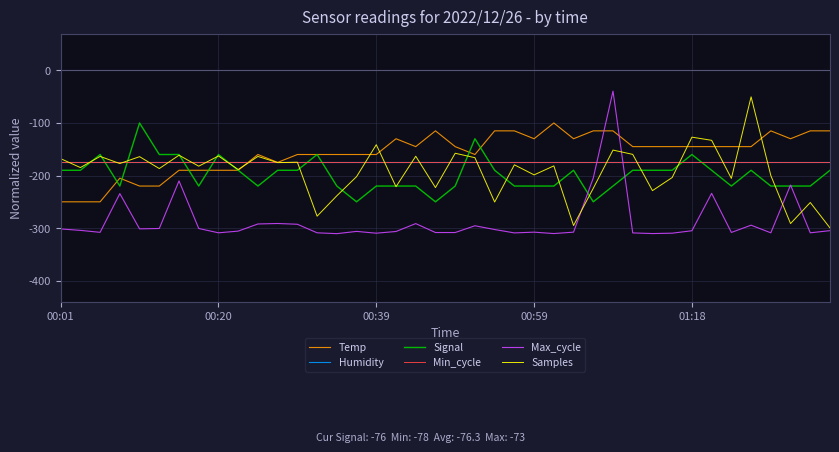

Does the chart have visible grid lines?

Yes